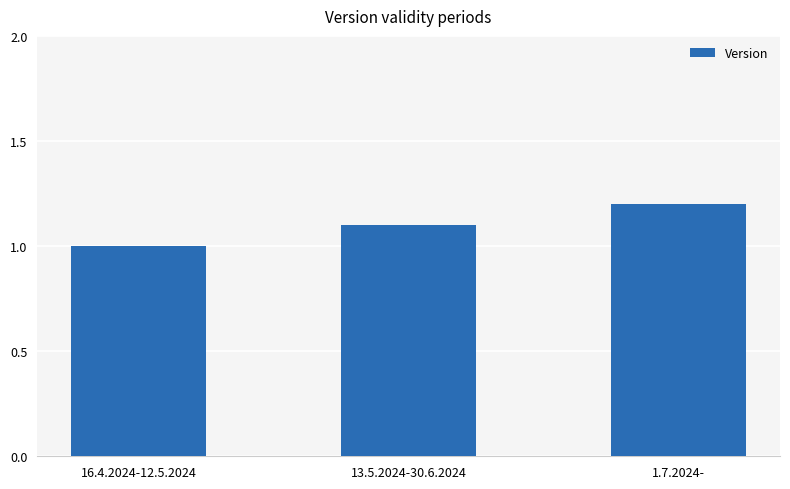

What is the difference between the values at 13.5.2024-30.6.2024 and 16.4.2024-12.5.2024?

0.1